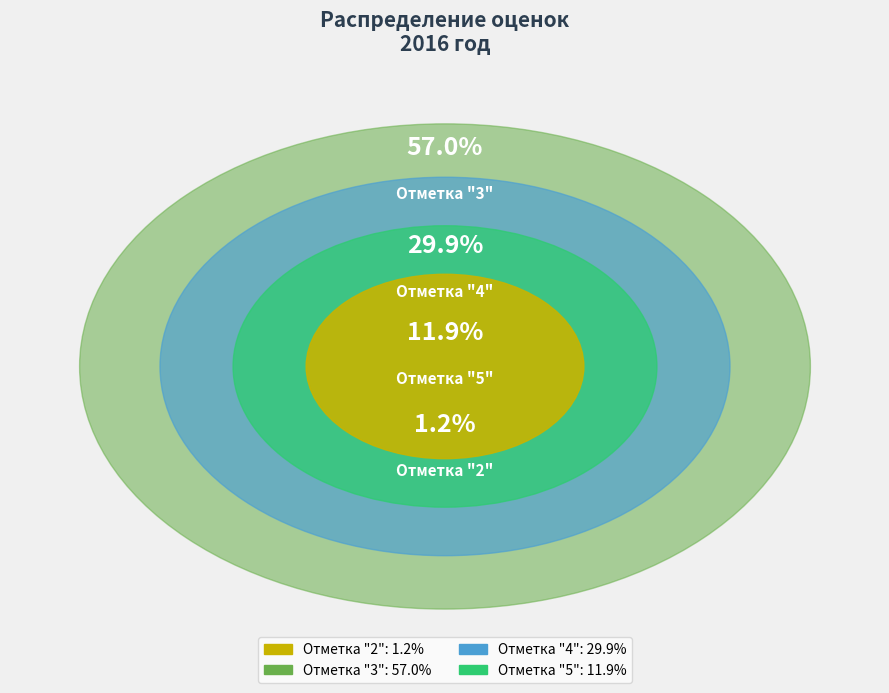

What is the smallest slice in the pie chart?

Отметка "2"